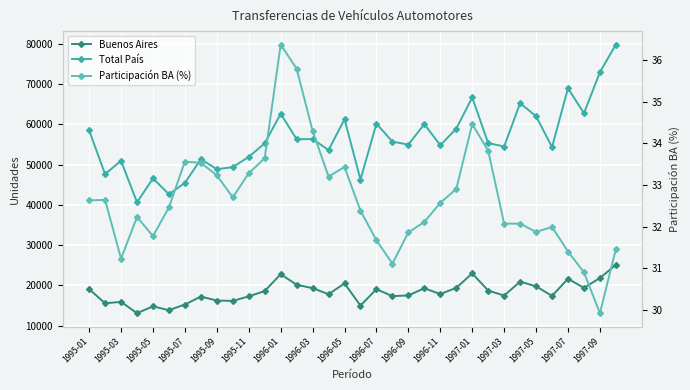

How many data points does each series have?

34